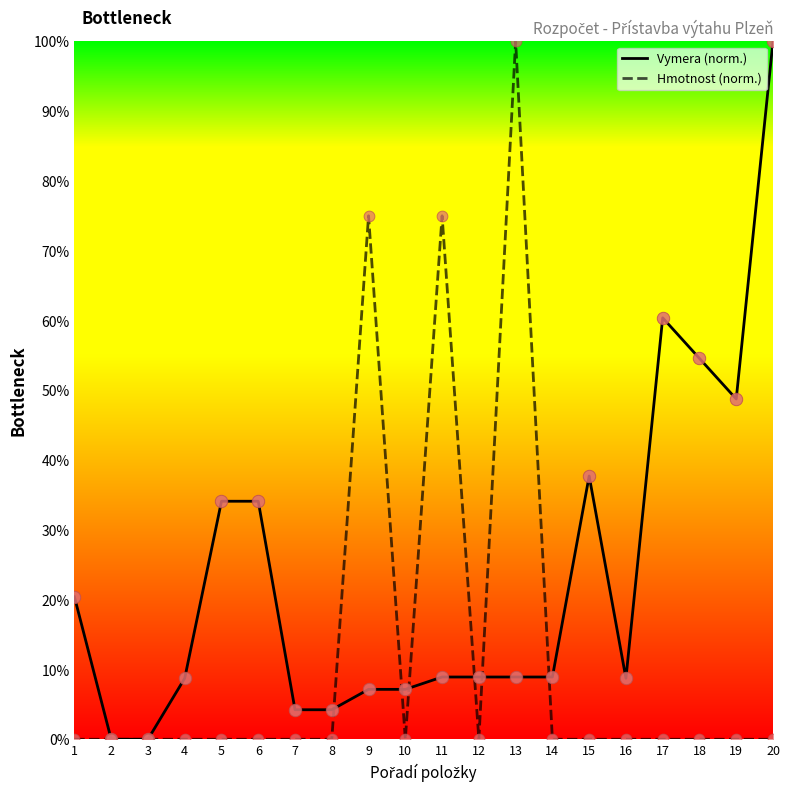

Which series changed the most between 16 and 18?

Vymera (norm.)